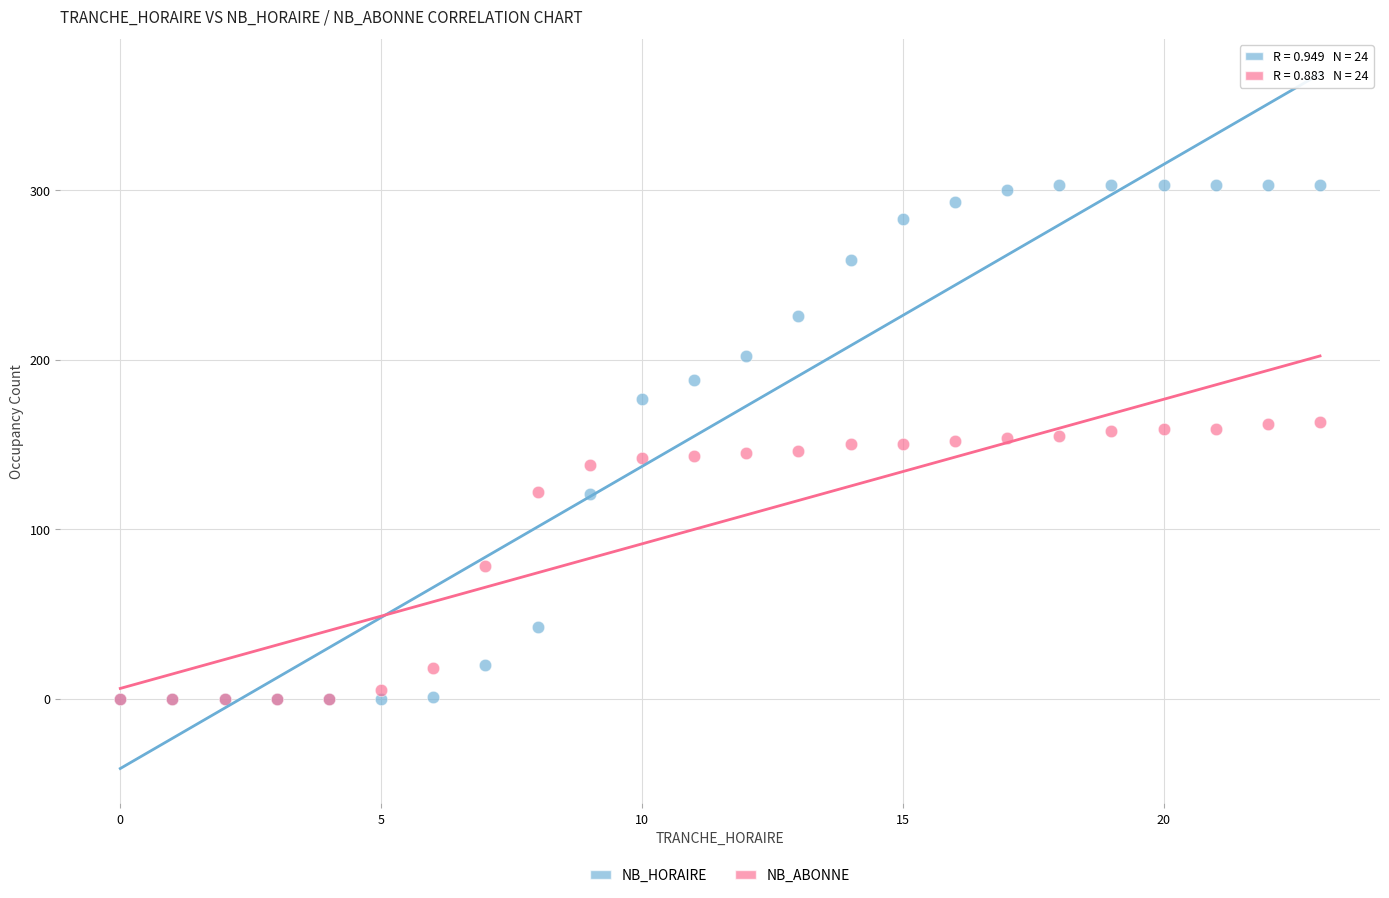

Which series contains the highest Y value?

NB_HORAIRE